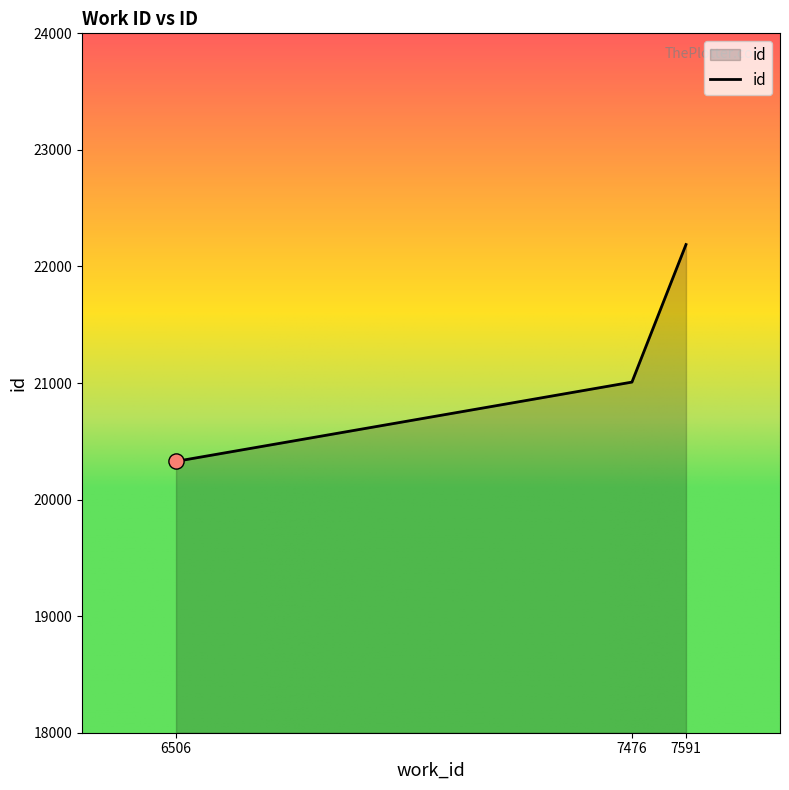

What is the change in value from 6506 to 7476?

+680